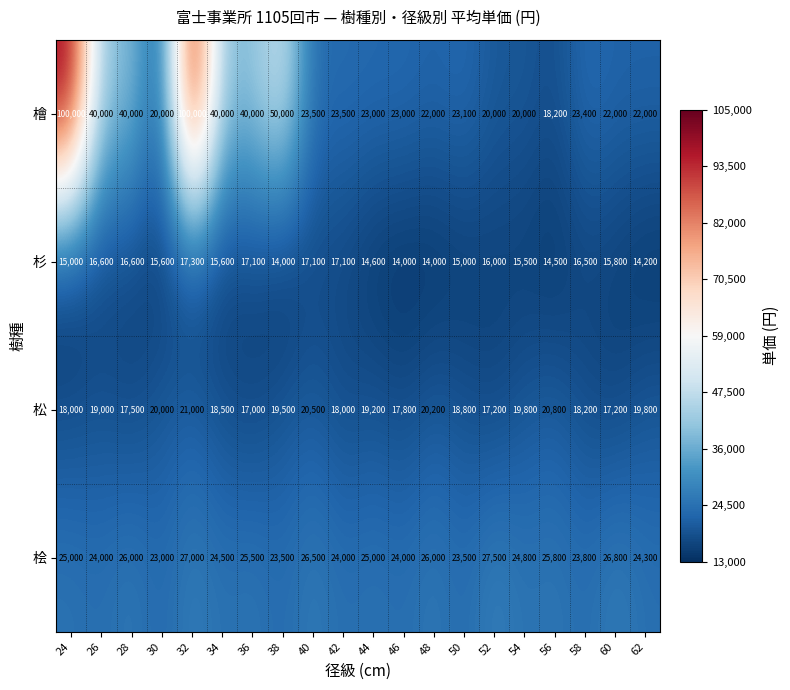

Rank the series by their average value, from highest to lowest.

檜, 桧, 松, 杉